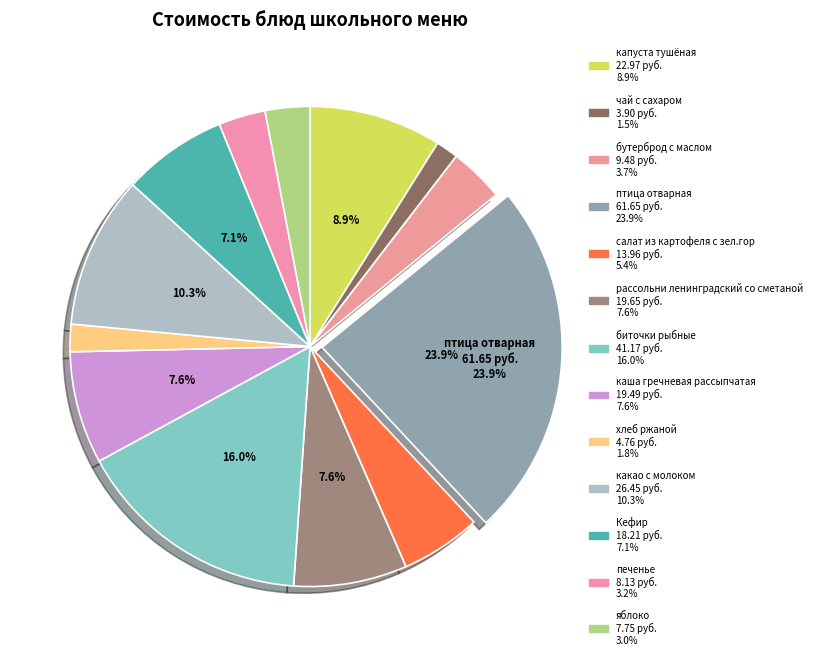

Which slice is the smallest?

чай с сахаром